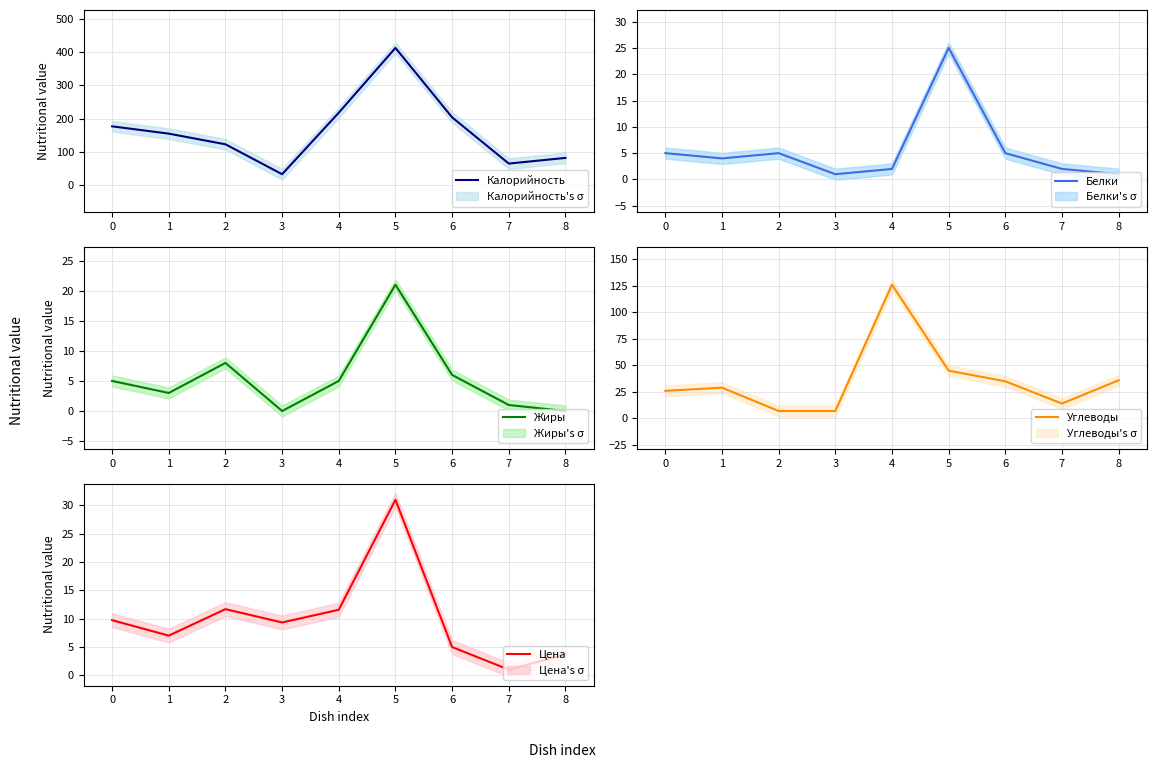

Where is Жиры nearest to the value 10?

2